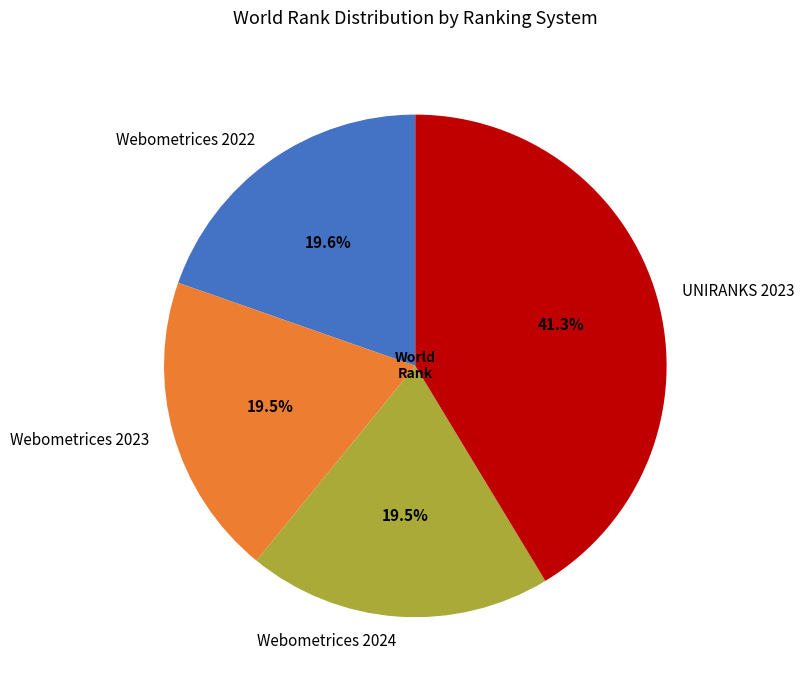

Combined, what portion of the pie is Webometrices 2024 and Webometrices 2023?

39.0%